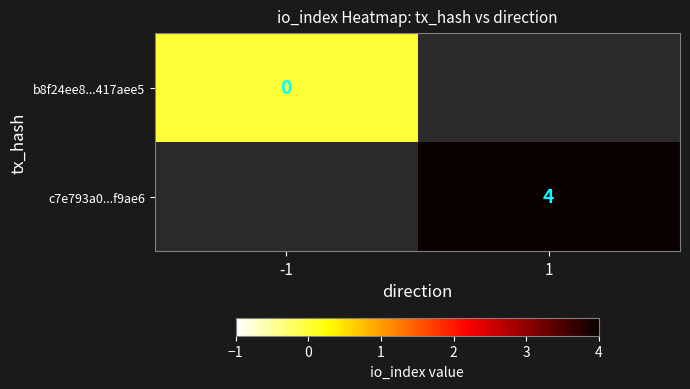

Is the value of c7e793a0...f9ae6 at 1 greater than the value of b8f24ee8...417aee5 at -1?

Yes